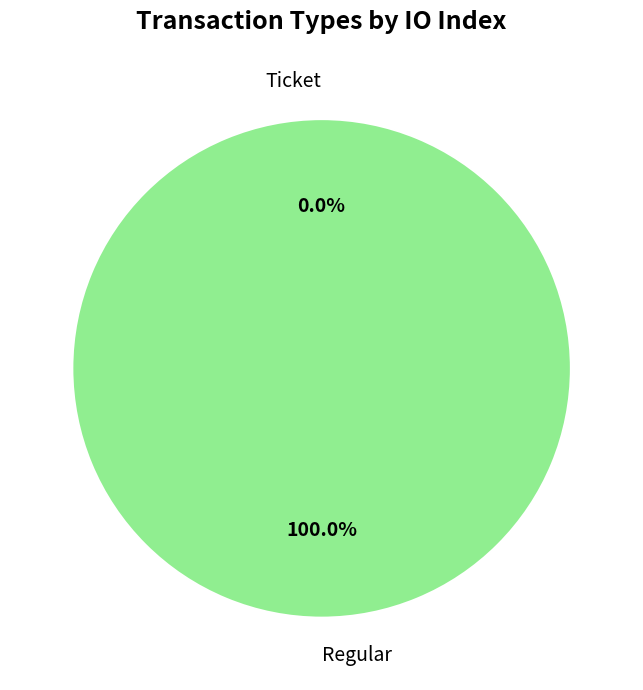

The Regular slice represents 90% of the pie. True or false?

False